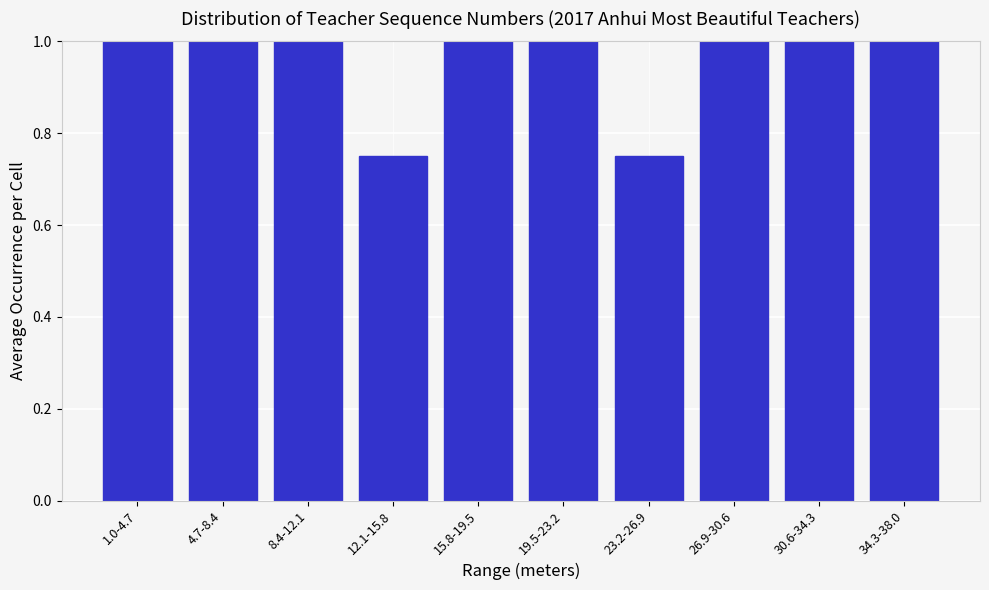

What position from the right is 19.5-23.2?

5